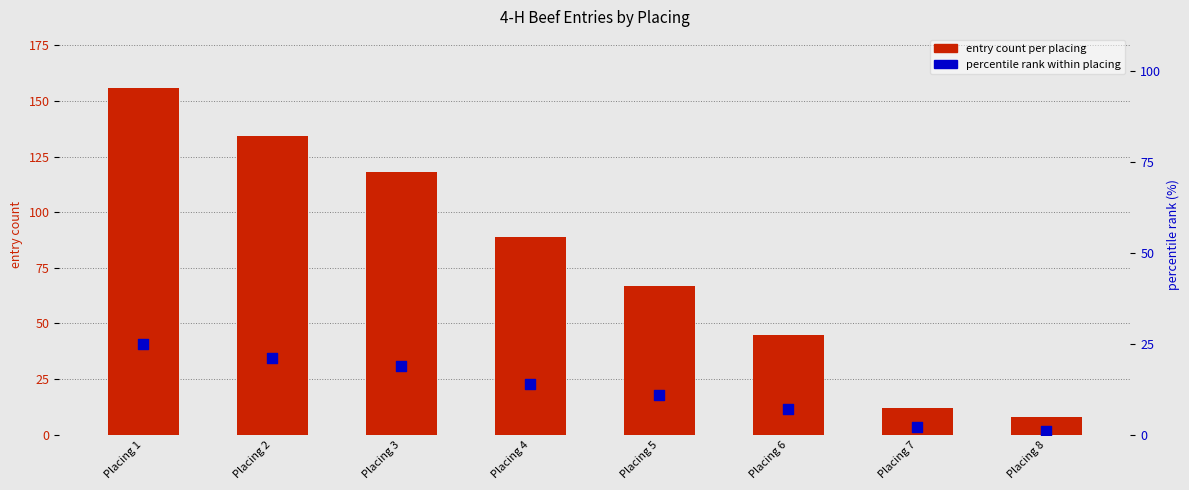

What are all the series names shown in the legend?

entry count per placing, percentile rank within placing